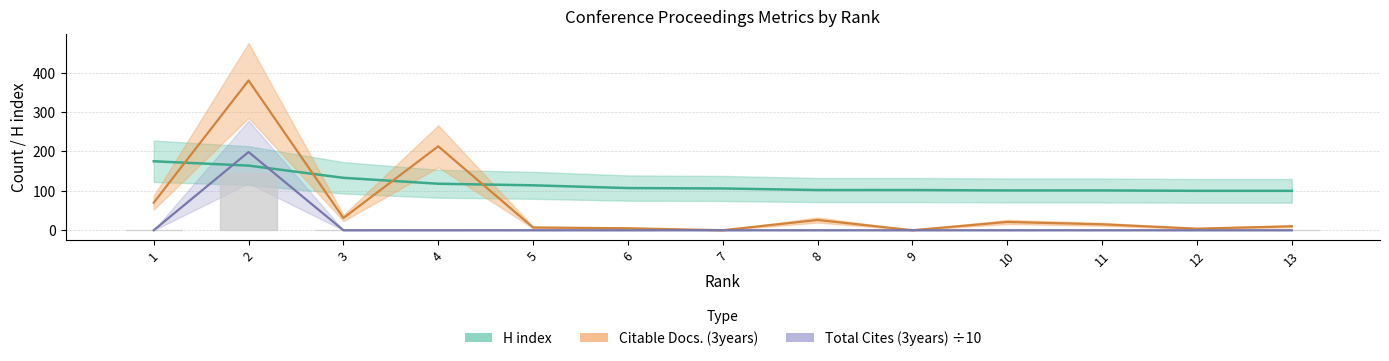

What is the total value across all series at 3?

164.0